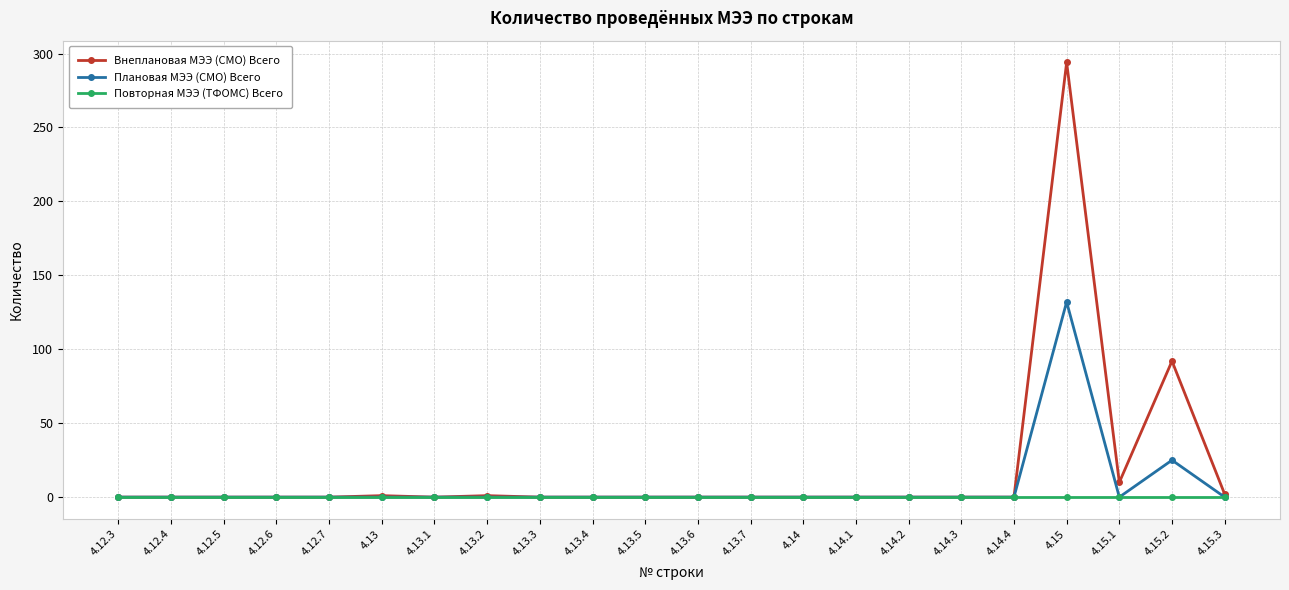

True or false: Плановая МЭЭ (СМО) Всего has more than 0 interior local peaks.

True